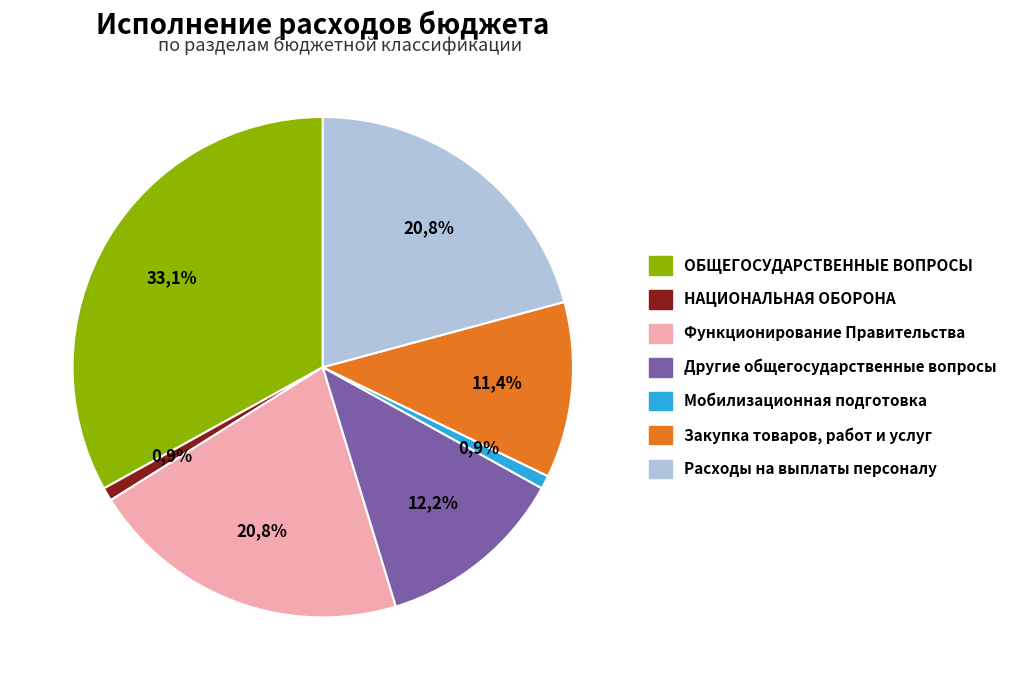

Which category has the smallest portion of the pie?

НАЦИОНАЛЬНАЯ ОБОРОНА